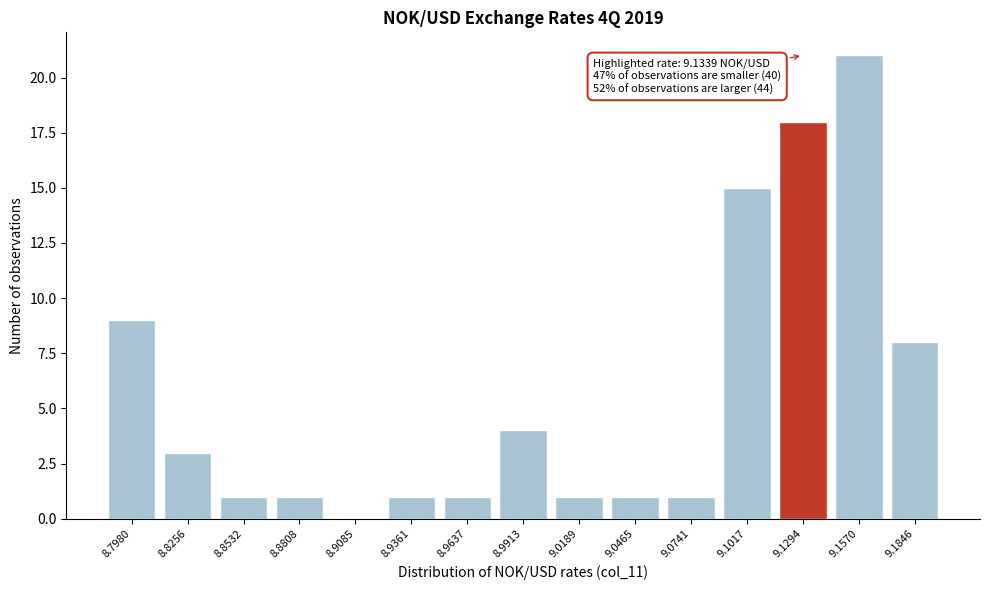

Reading left to right, extract all data points from this chart.

8.7980=9	8.8256=3	8.8532=1	8.8808=1	8.9085=0	8.9361=1	8.9637=1	8.9913=4	9.0189=1	9.0465=1	9.0741=1	9.1017=15	9.1294=18	9.1570=21	9.1846=8